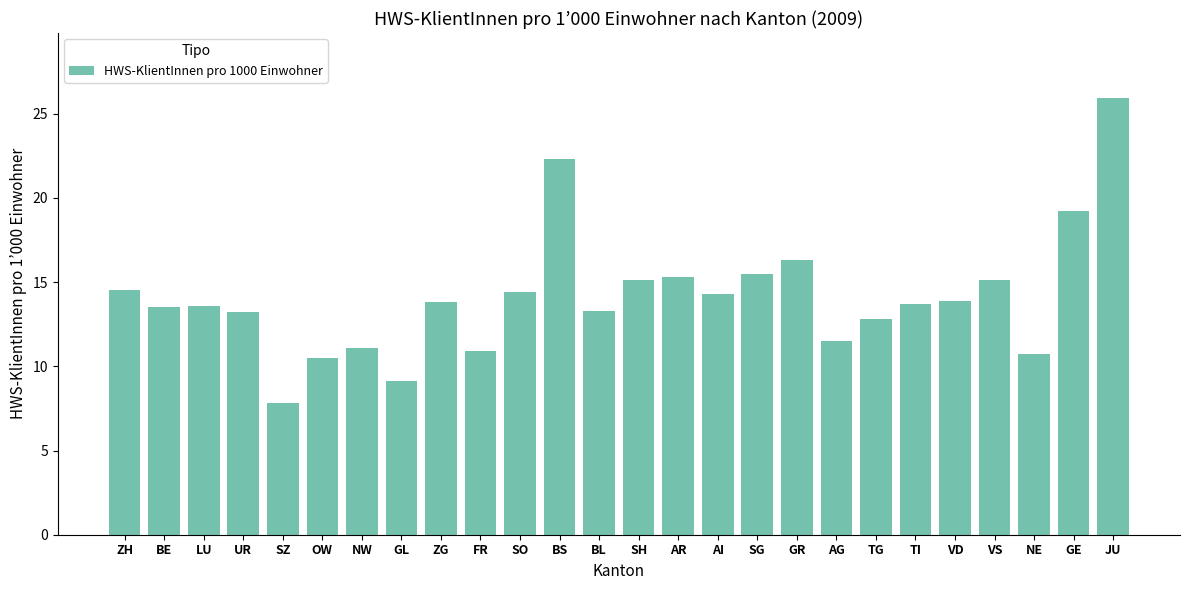

What is the label of the 23rd bar from the left?

VS